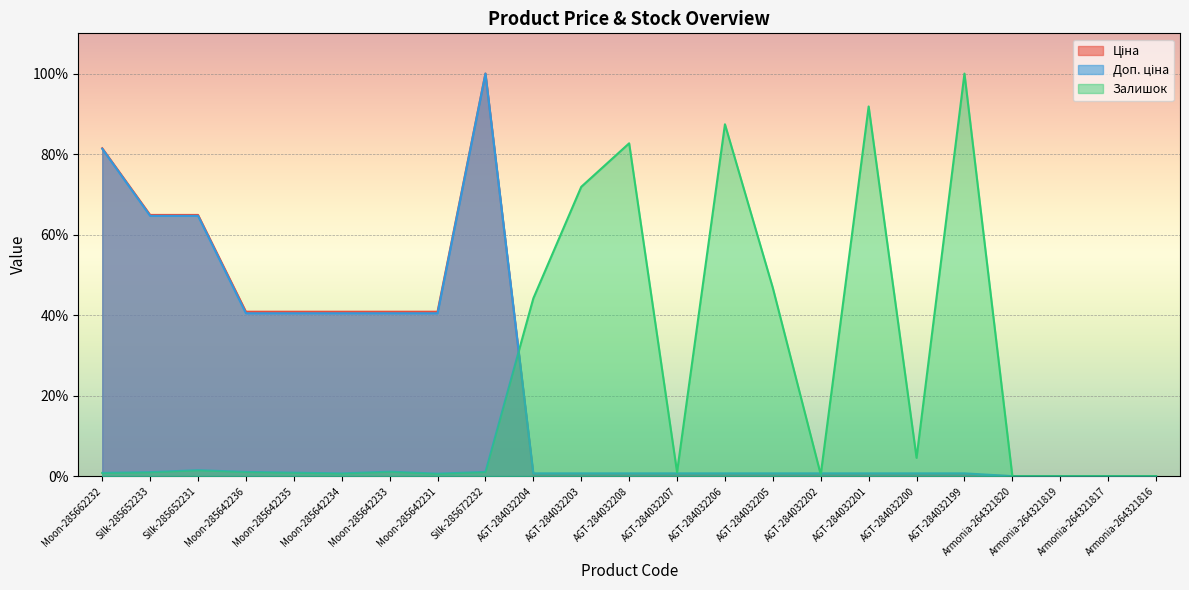

How many lines are shown in the chart?

3